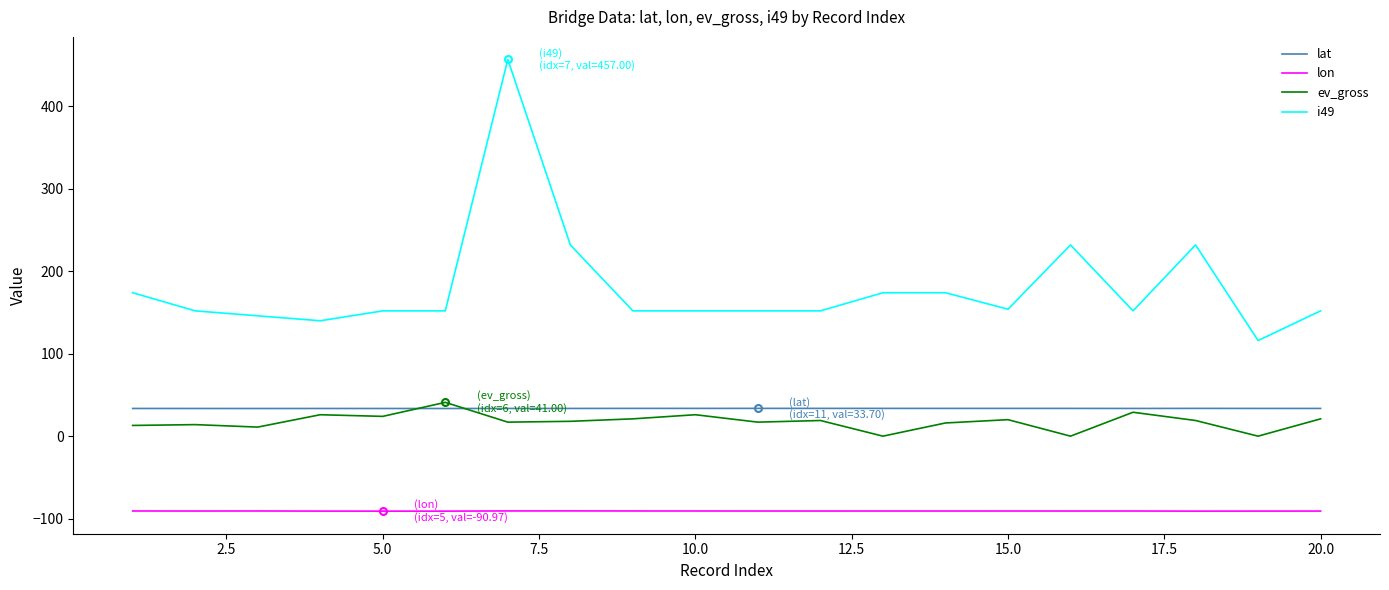

Which series has the largest total across all categories?

i49